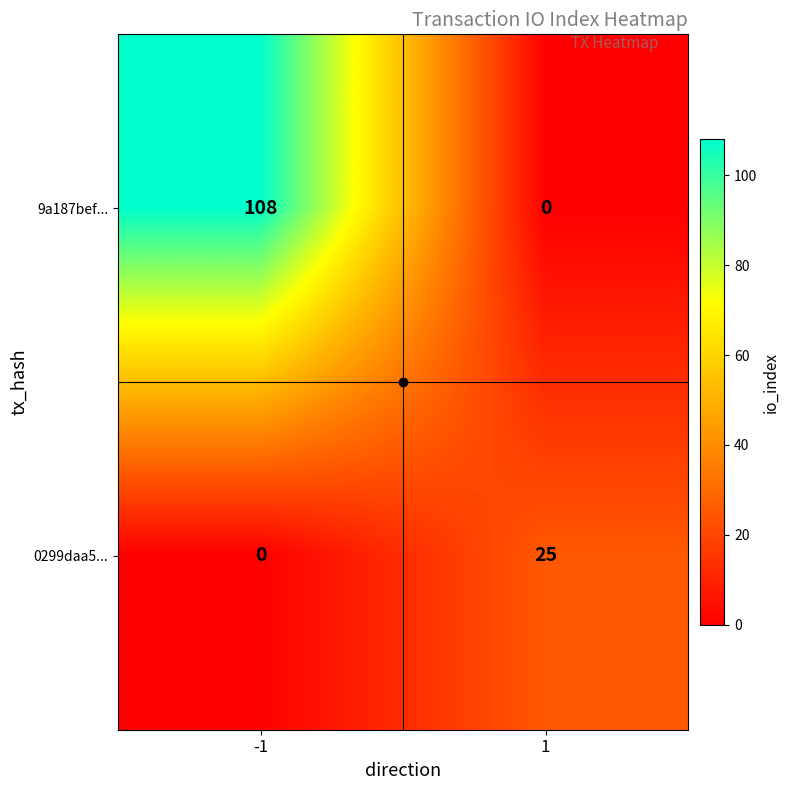

Which series changed the most between -1 and 1?

9a187bef...